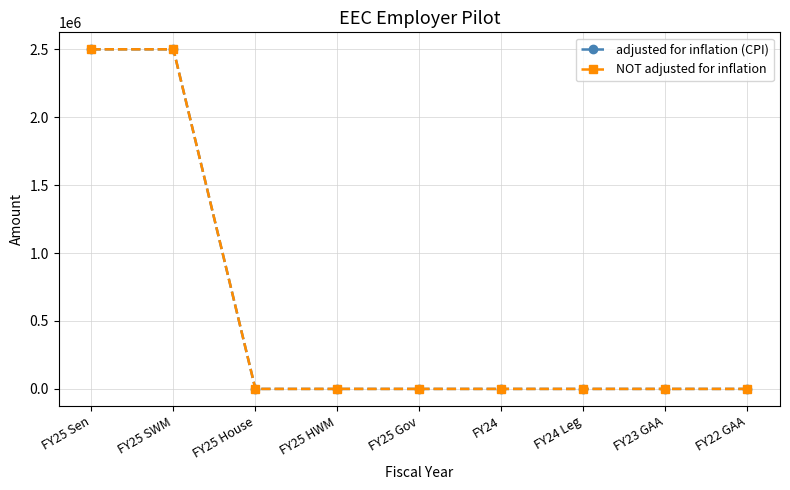

What position from the right is FY24?

4